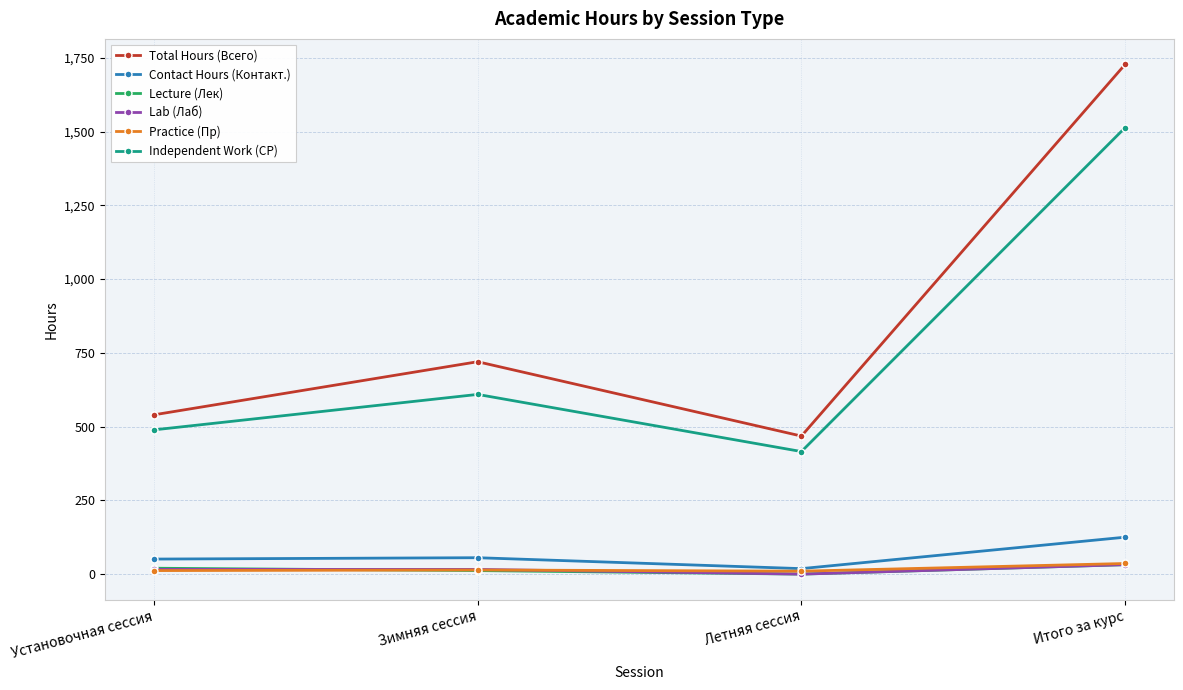

What is the sum of all Practice (Пр) values?

72.0